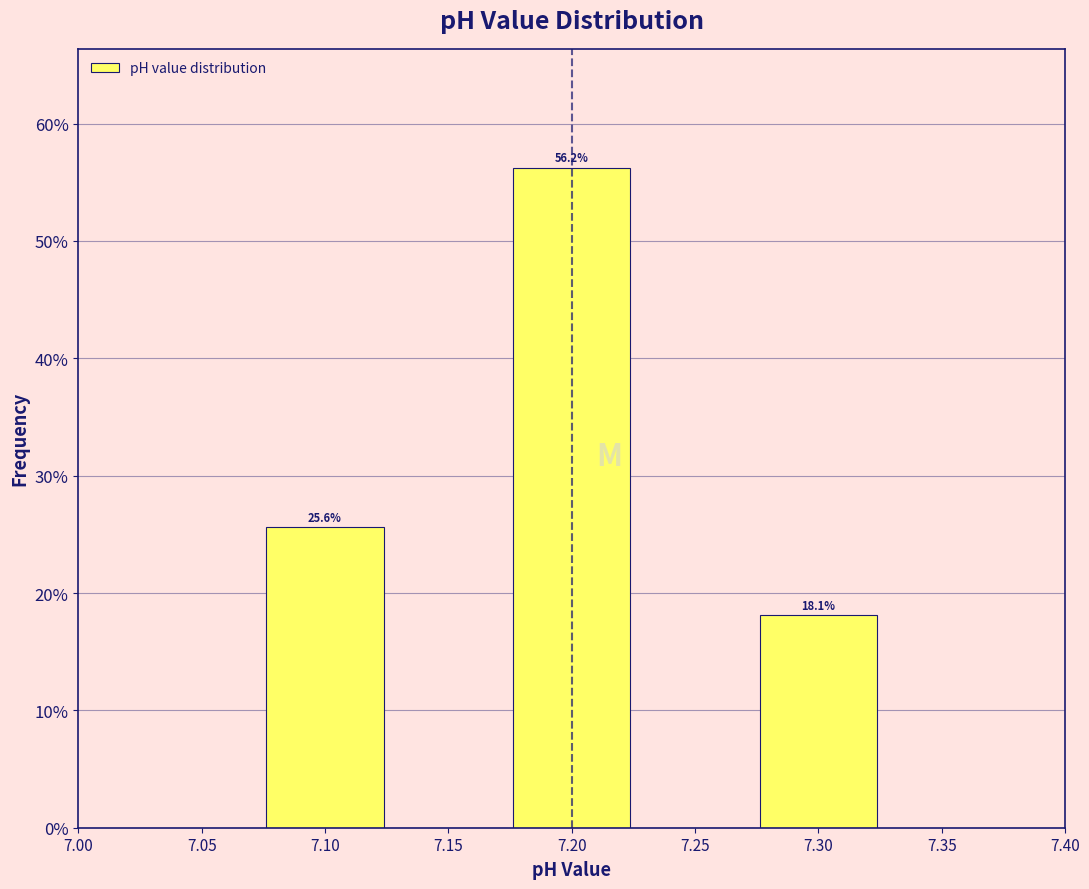

Over which range of the x-axis is the bar tallest?

7.175 to 7.225